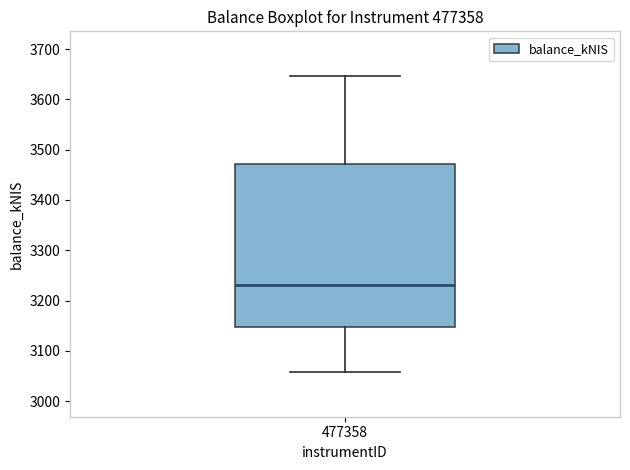

Where does the upper whisker of the box at x = 477358 end on the y-axis? The values are not printed on the chart, so give them approximately, as read against the axis.

3650